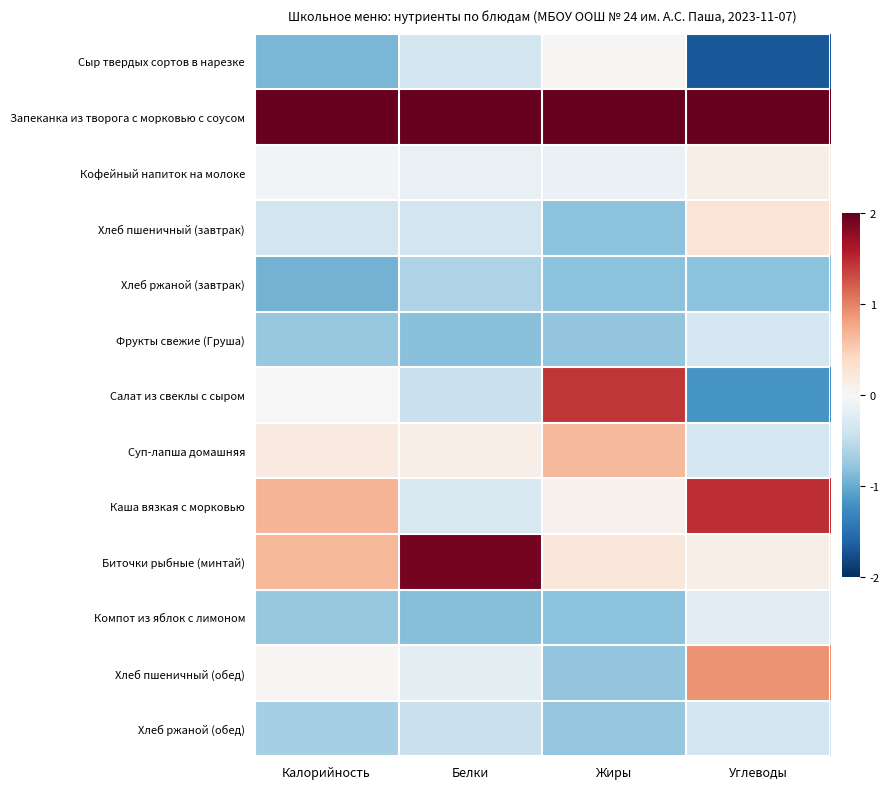

Which category has the highest value across all series?

Калорийность